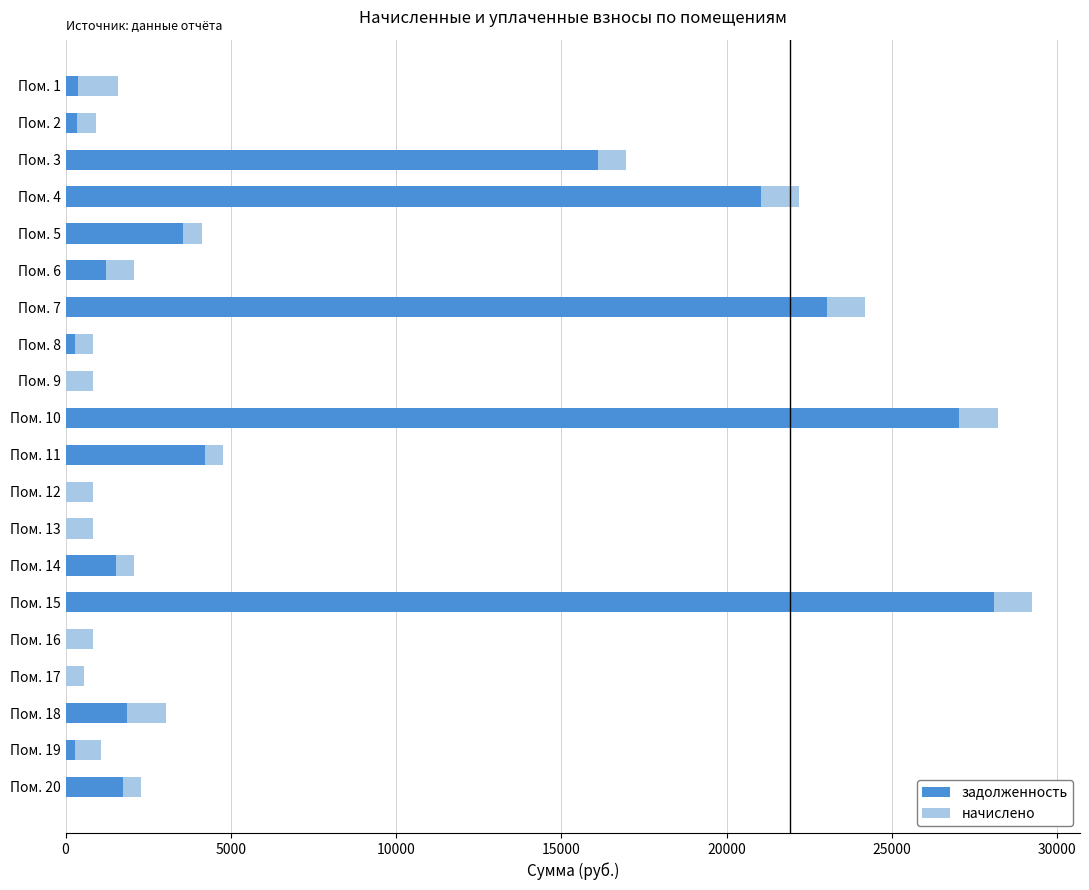

What is the sum of all задолженность values?

130730.7